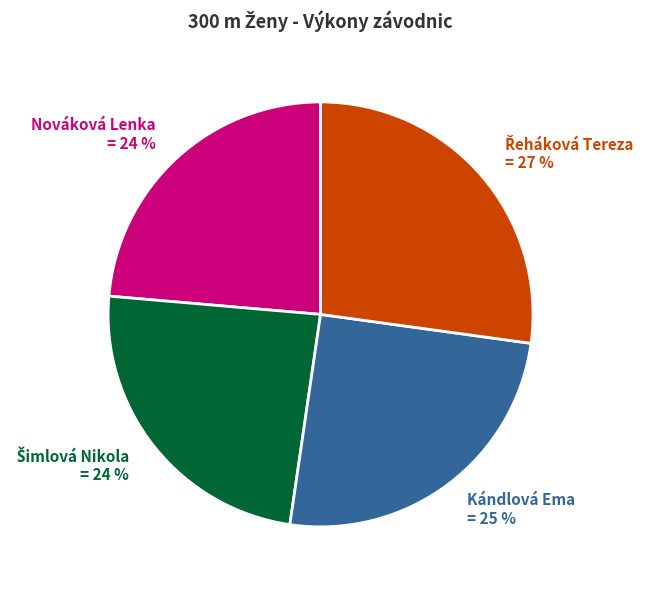

What percentage is the Nováková Lenka slice, to the nearest percent?

24%